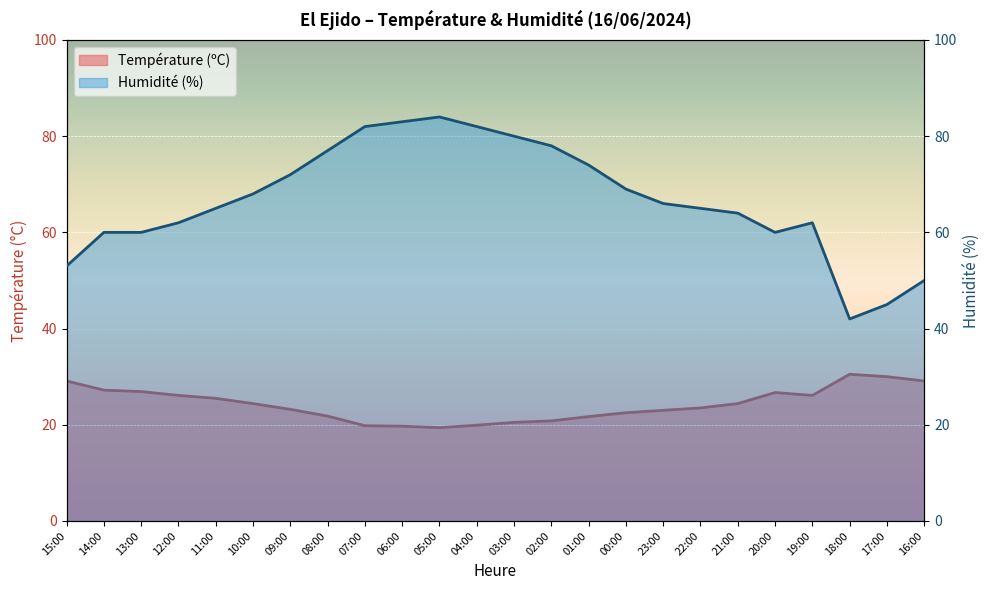

True or false: Température (ºC) and Humidité (%) intersect in this chart.

False